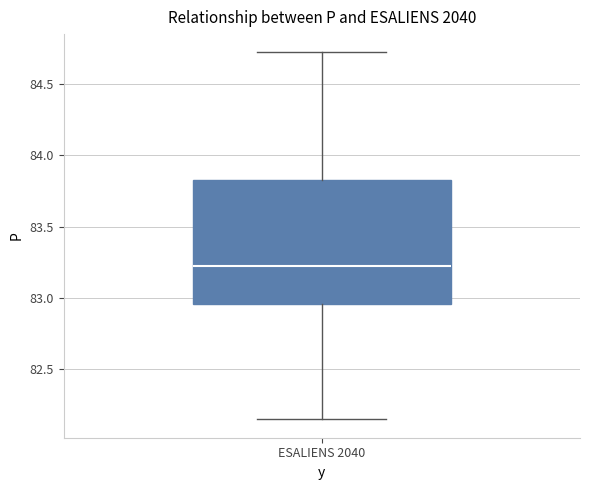

Transcribe this box plot: give where the median line is, the range the box spans, and where the two whiskers end, as read against the y-axis. The values are not printed on the chart, so give them approximately, as read against the axis.

median 83.25, box 82.95 to 83.85, whiskers 82.15 to 84.70